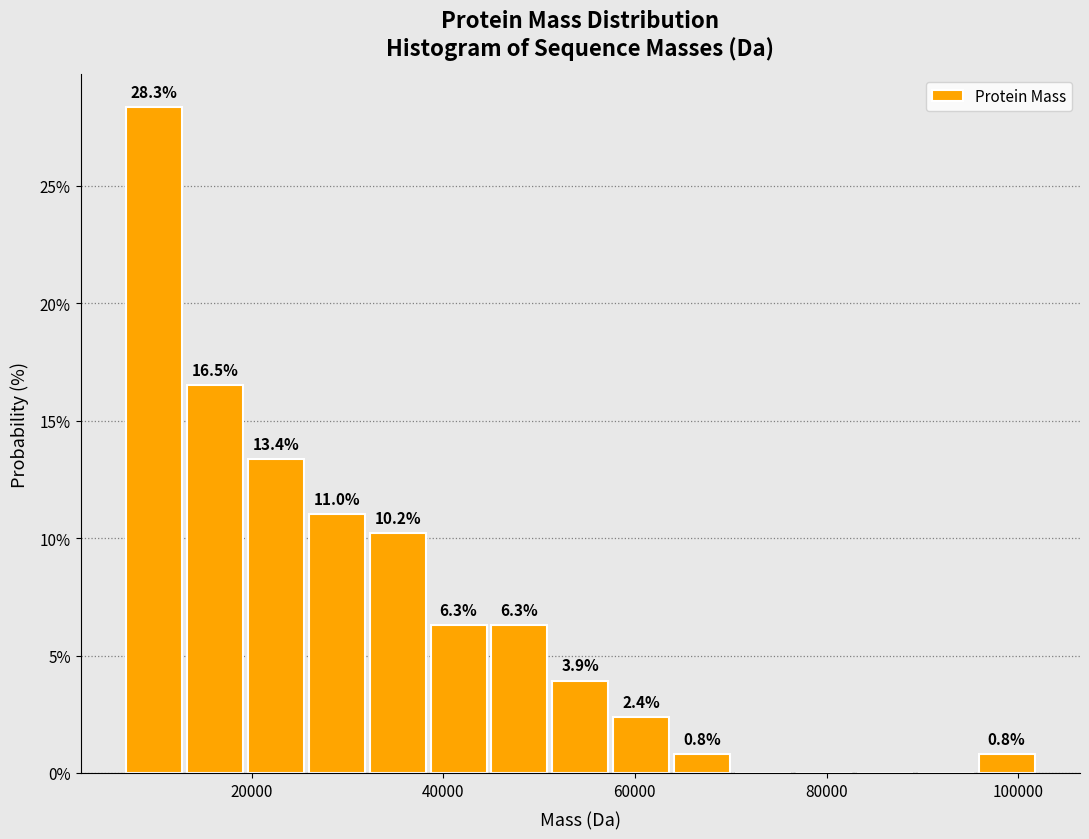

Around what value on the x-axis is the tallest bar? Give the approximate position of its centre, as read against the axis.

10000